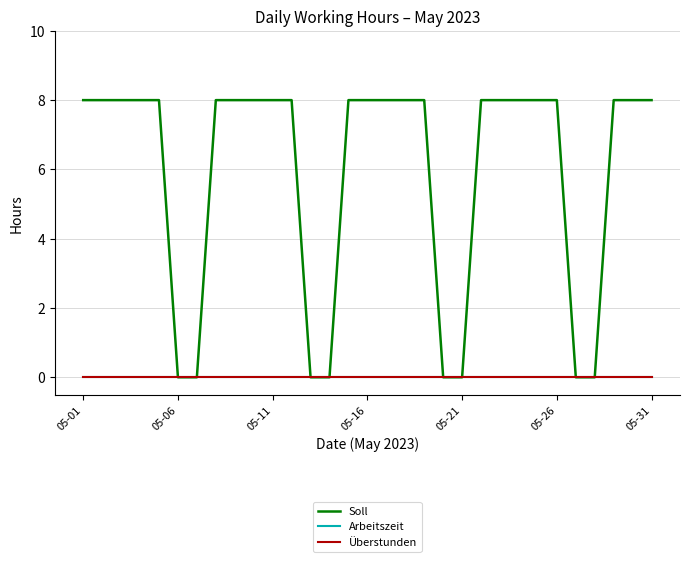

Reading left to right, extract all data points from this chart.

Soll: 8	8	8	8	8	0	0	8	8	8	8	8	0	0	8	8	8	8	8	0	0	8	8	8	8	8	0	0	8	8	8
Arbeitszeit: 0	0	0	0	0	0	0	0	0	0	0	0	0	0	0	0	0	0	0	0	0	0	0	0	0	0	0	0	0	0	0
Überstunden: 0	0	0	0	0	0	0	0	0	0	0	0	0	0	0	0	0	0	0	0	0	0	0	0	0	0	0	0	0	0	0